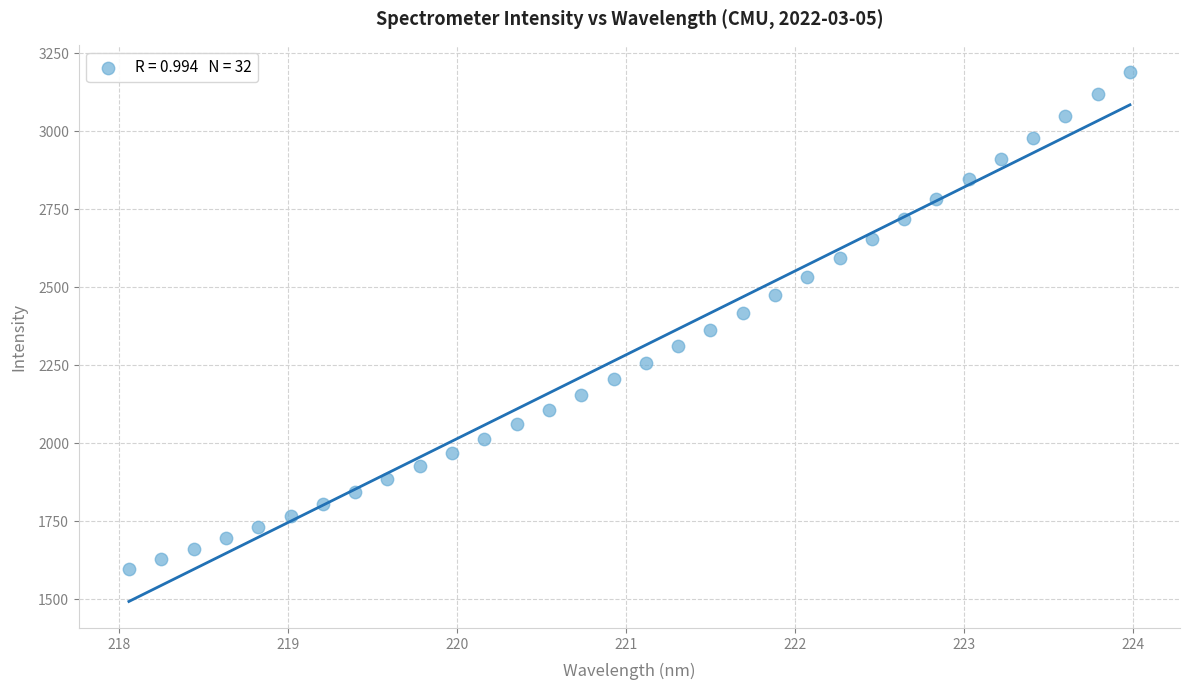

What is the range of X values (max minus min)?

5.9